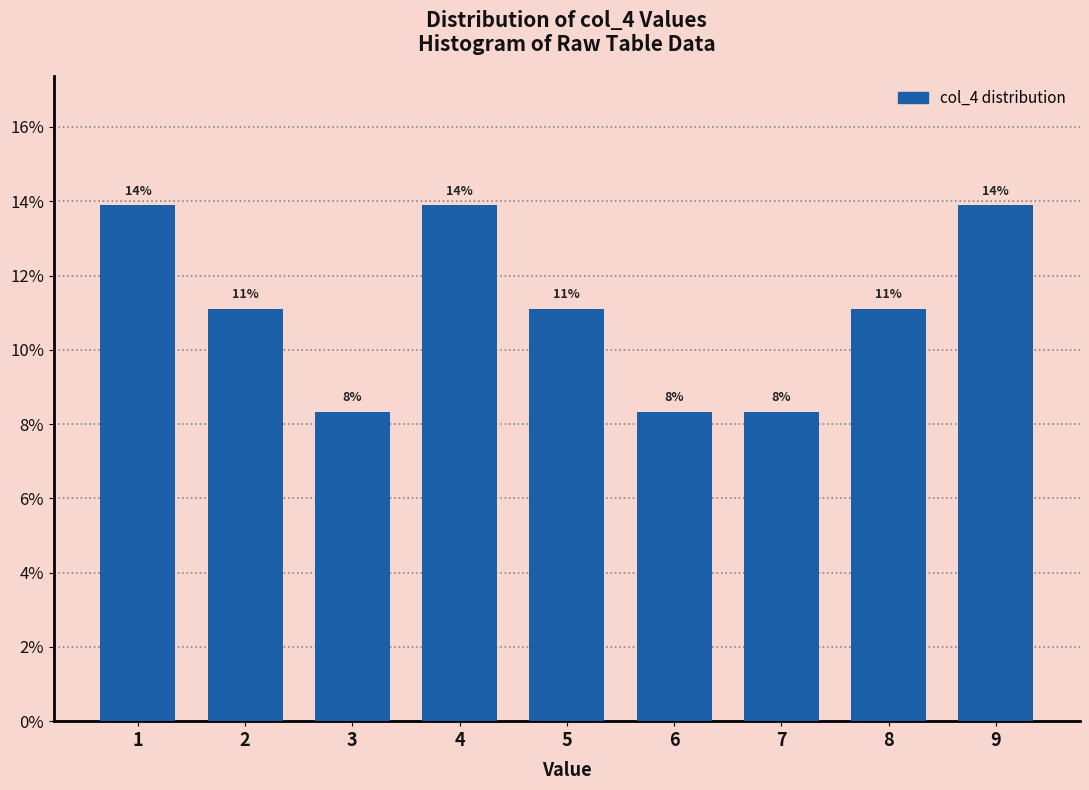

Are the bars horizontal?

No